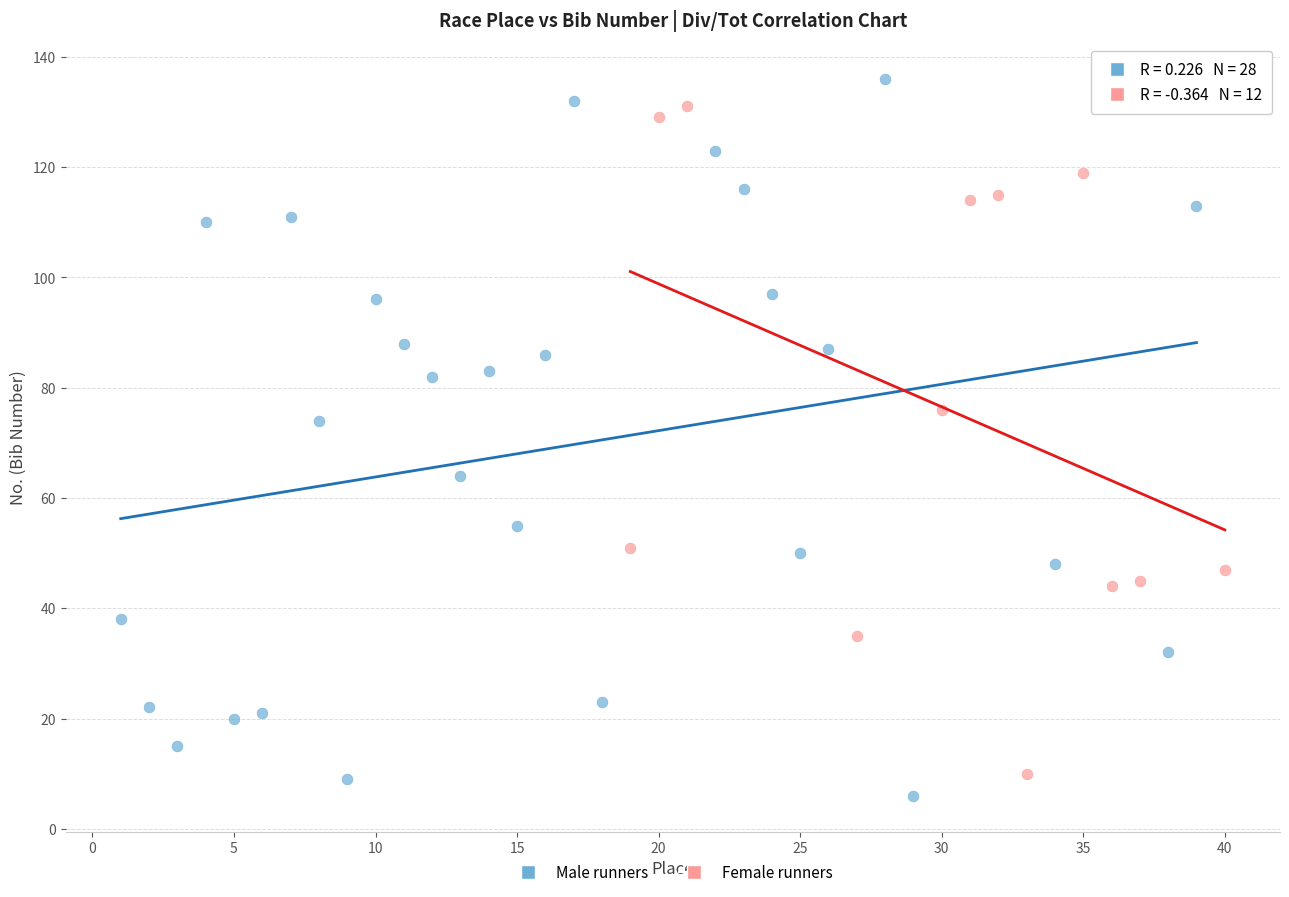

Which series reaches the maximum Y coordinate?

Male runners